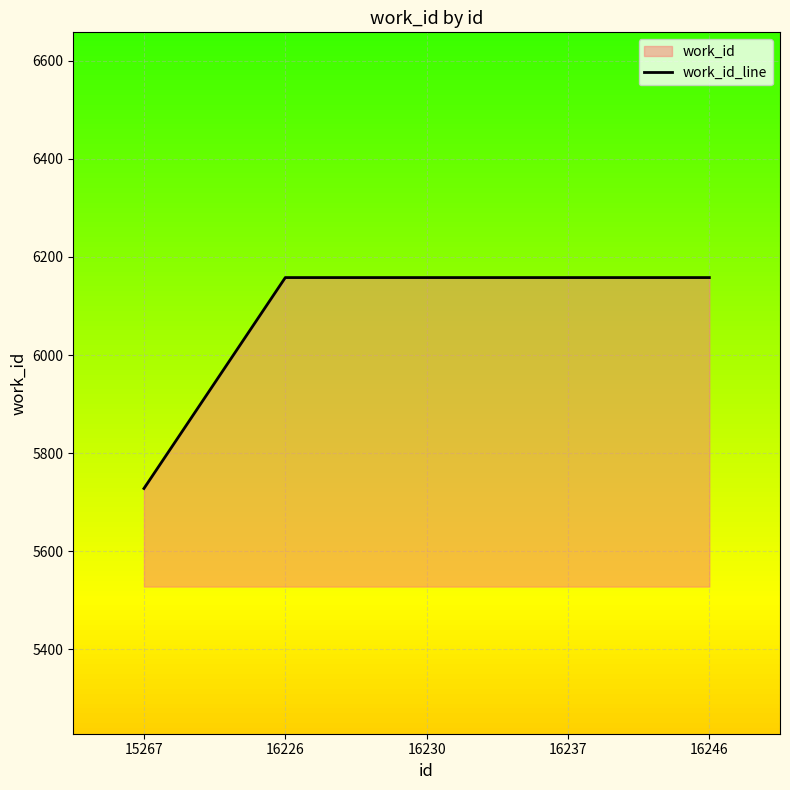

What is the sum of all values?

30360